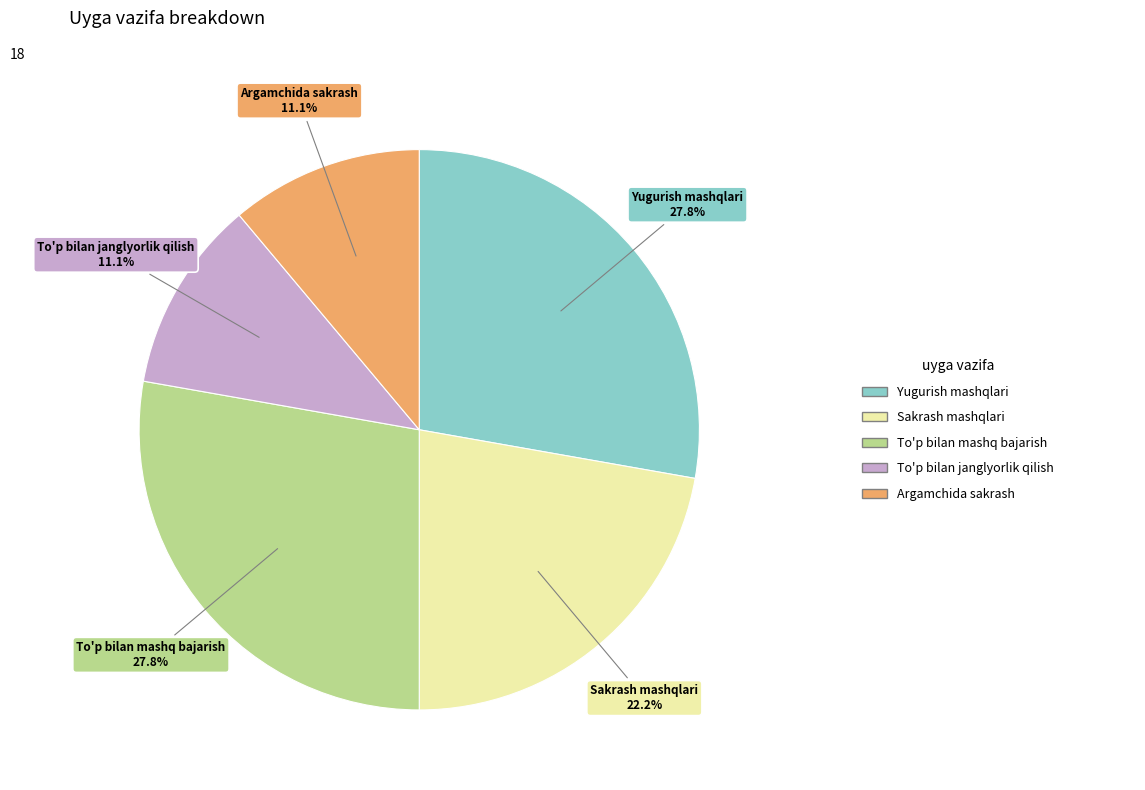

Does any single category account for the majority?

No